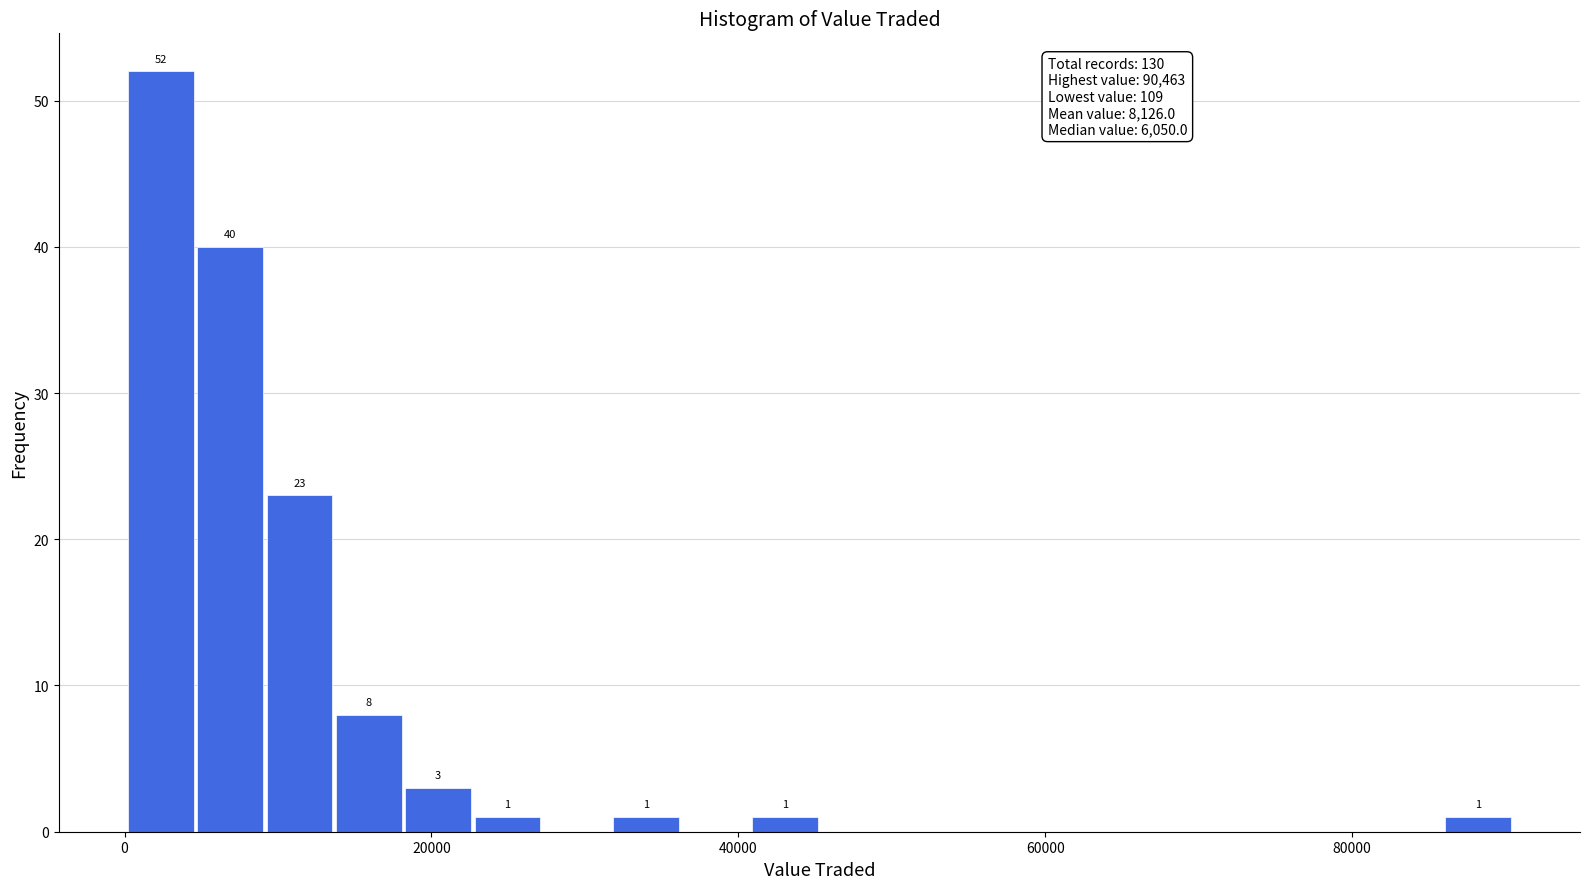

Read against the x-axis, roughly where is the centre of the tallest bar?

2000